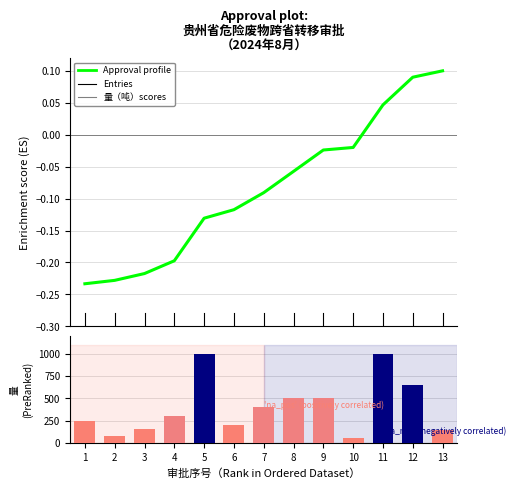

Rank the categories by 审批数量（吨） value from highest to lowest.

5, 11, 12, 9, 8, 7, 4, 1, 6, 3, 13, 2, 10